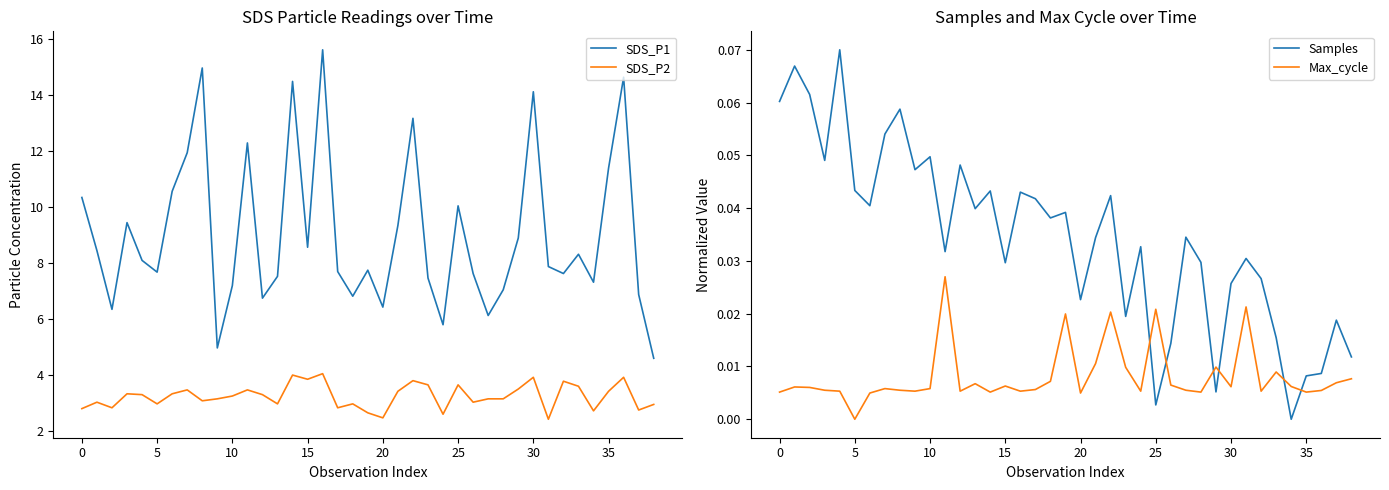

What is the maximum value shown in the chart?

15.6